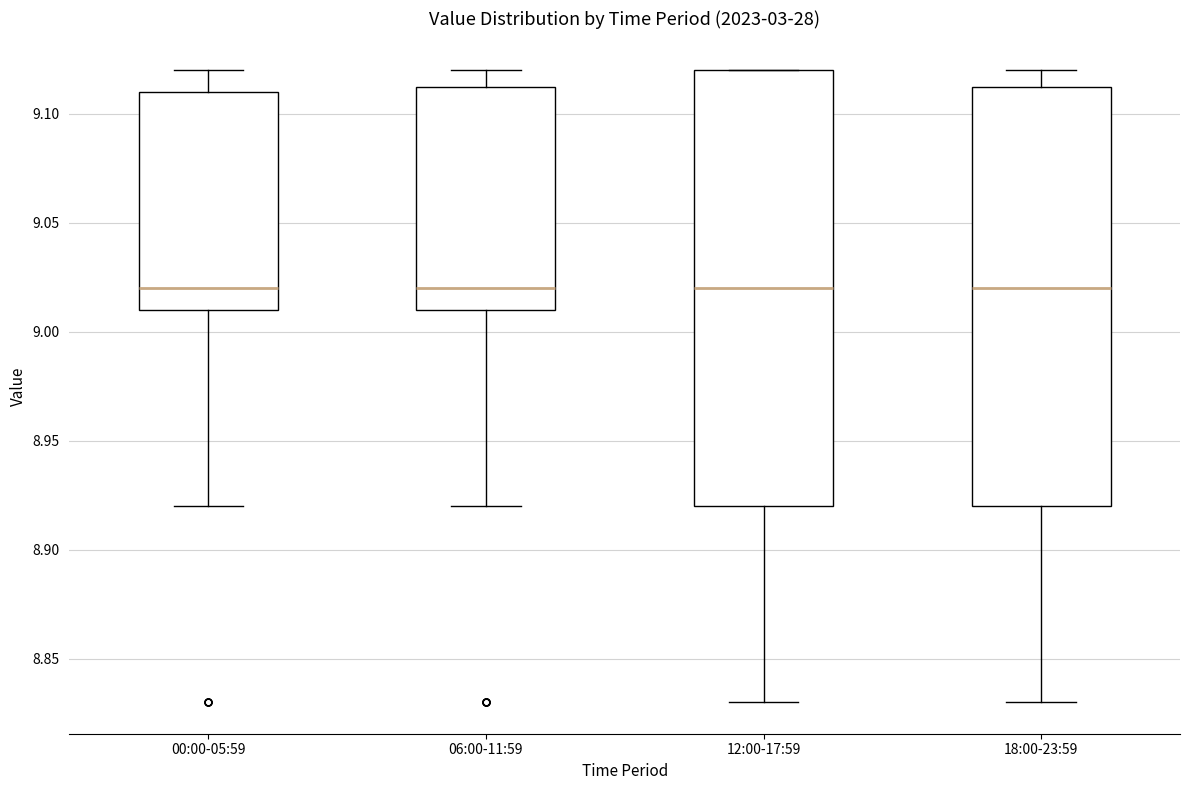

Where does the median line of the box for 06:00-11:59 sit on the y-axis? The values are not printed on the chart, so give them approximately, as read against the axis.

9.020